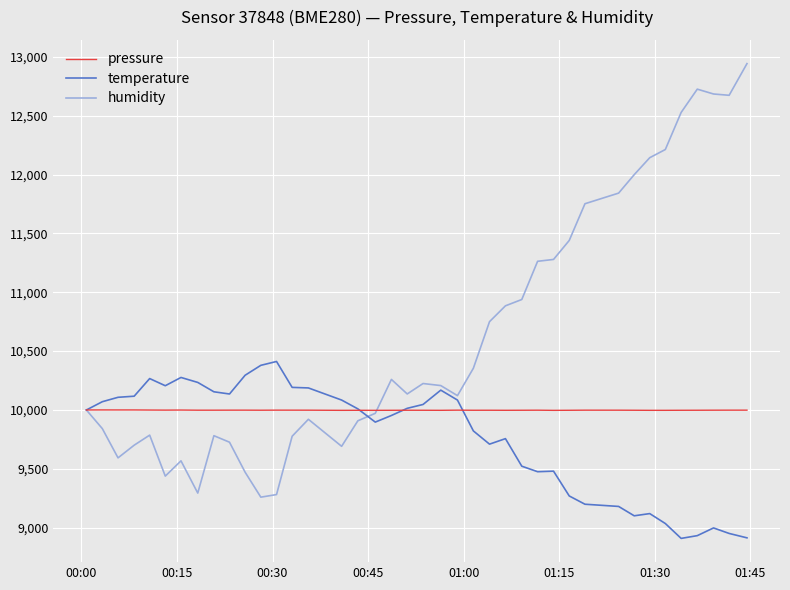

What is the highest value of the pressure series?

10000.3